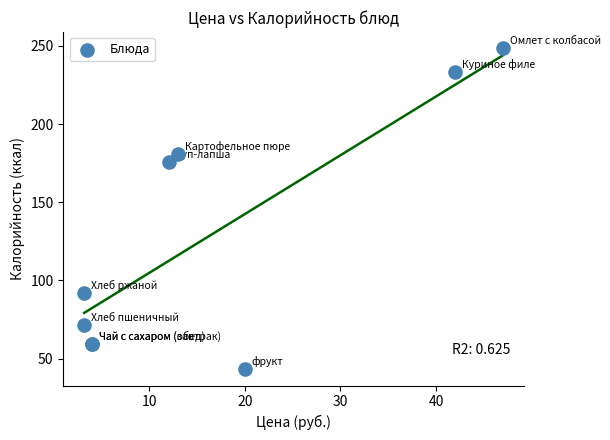

What Y value in the scatter plot is closest to 145?

175.5